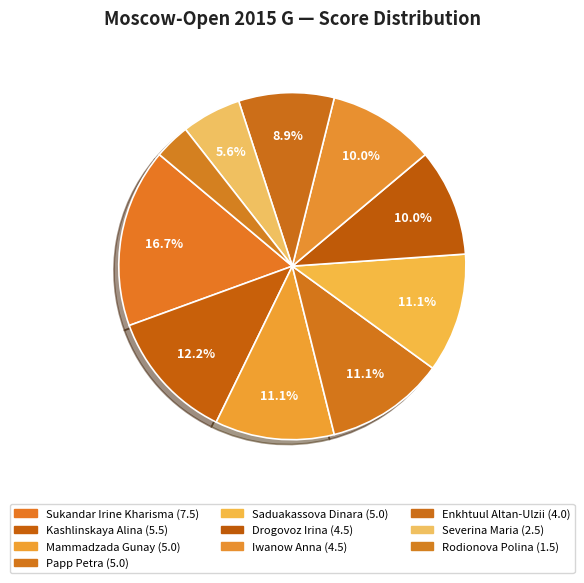

Count the number of slices in the pie.

10